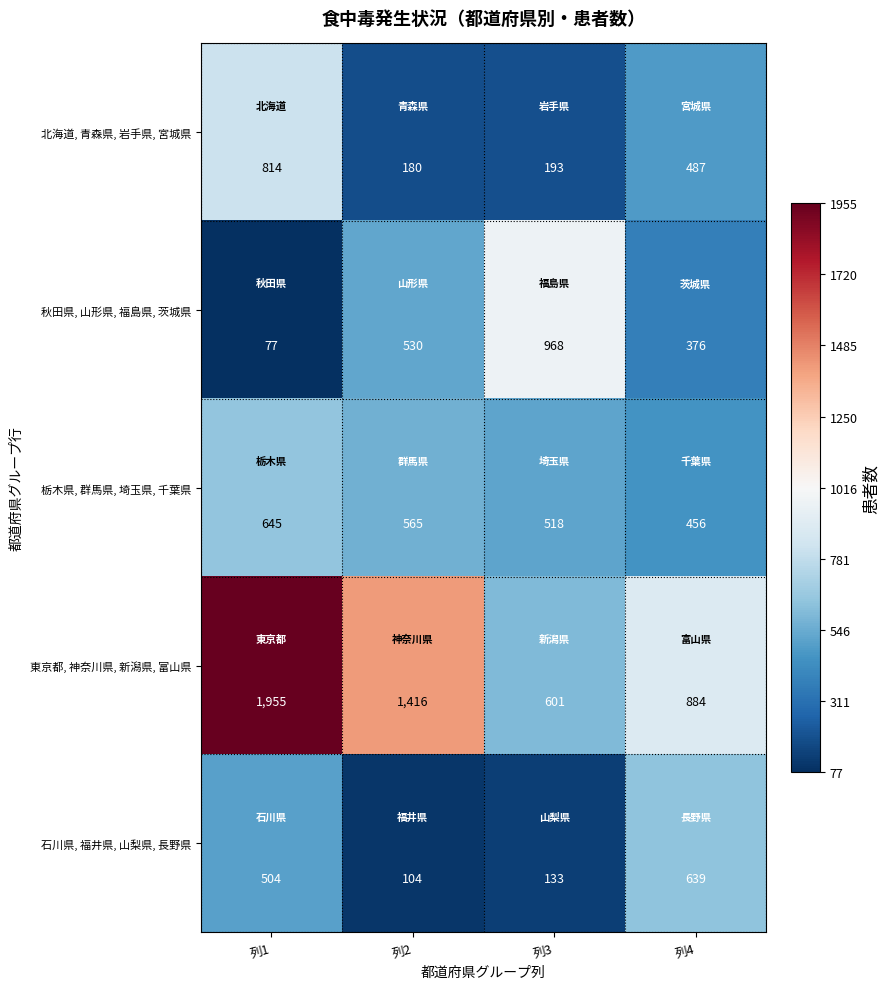

What is the minimum value for 東京都, 神奈川県, 新潟県, 富山県?

601